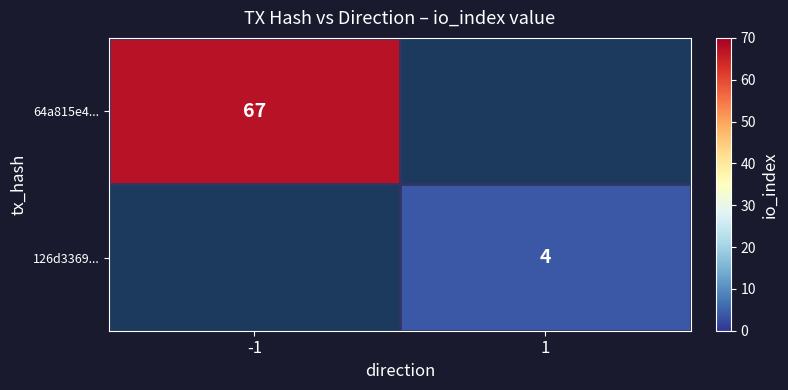

The value of 64a815e4... at -1 is 67. True or false?

True